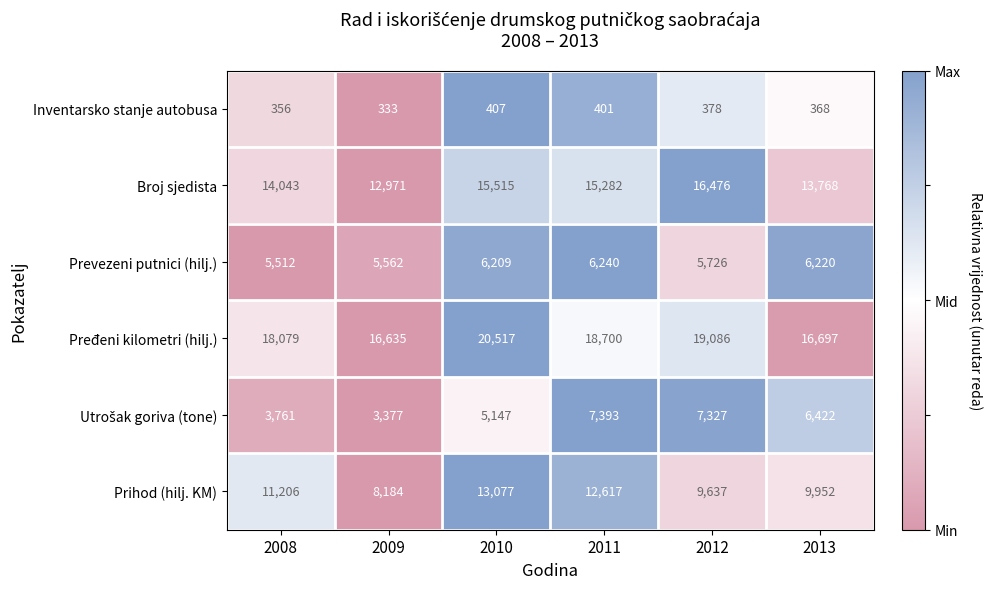

Which series changed the most between 2011 and 2012?

Prihod (hilj. KM)